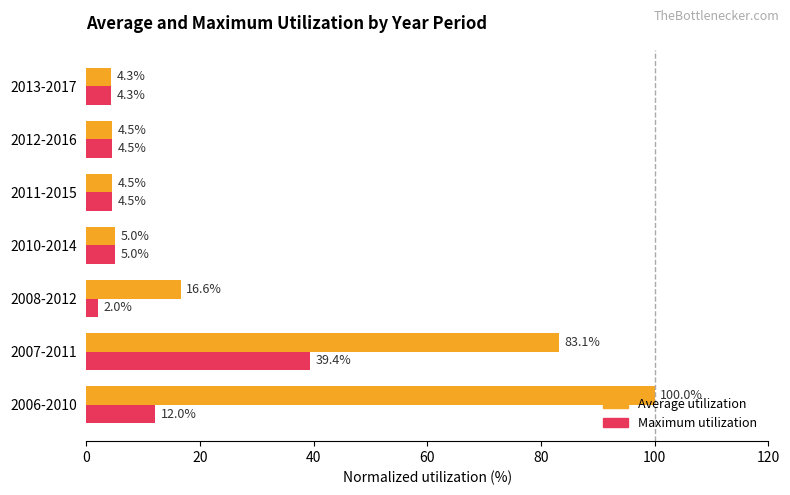

At which category does the chart reach its minimum across all series?

2008-2012